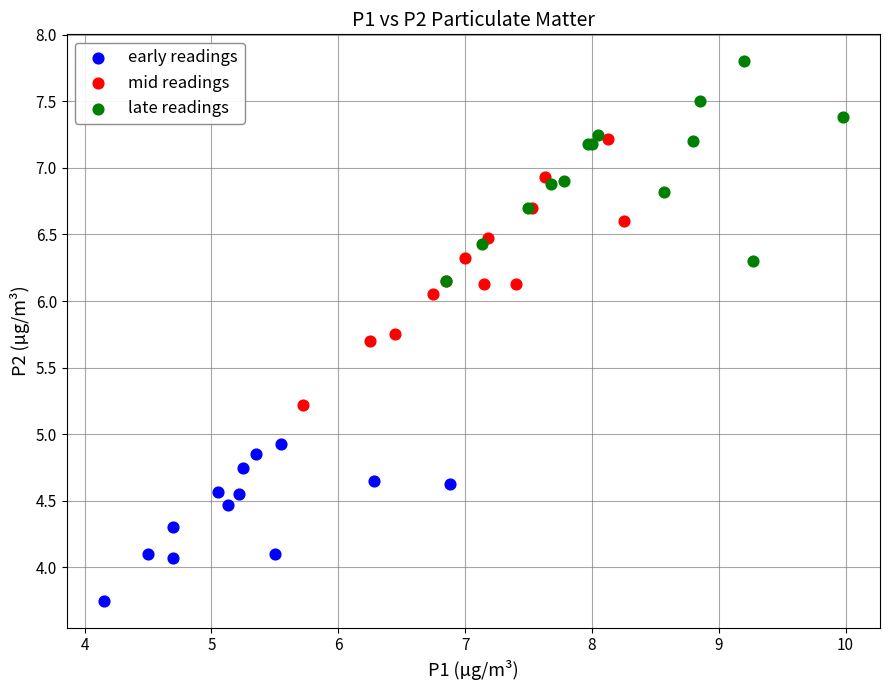

What are all the series names shown in the legend?

early readings, mid readings, late readings